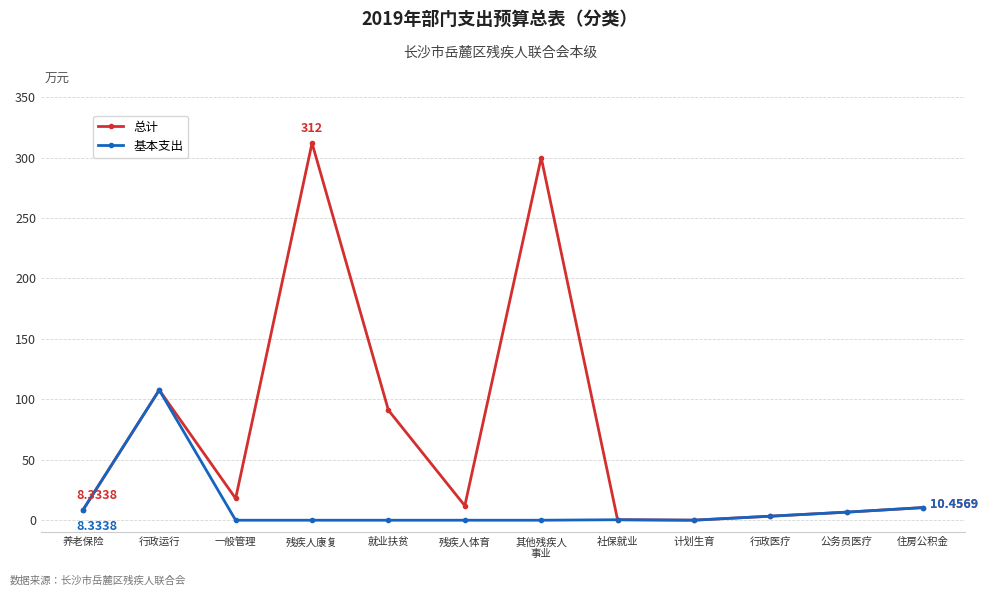

What is the label of the 11th point from the left?

公务员医疗